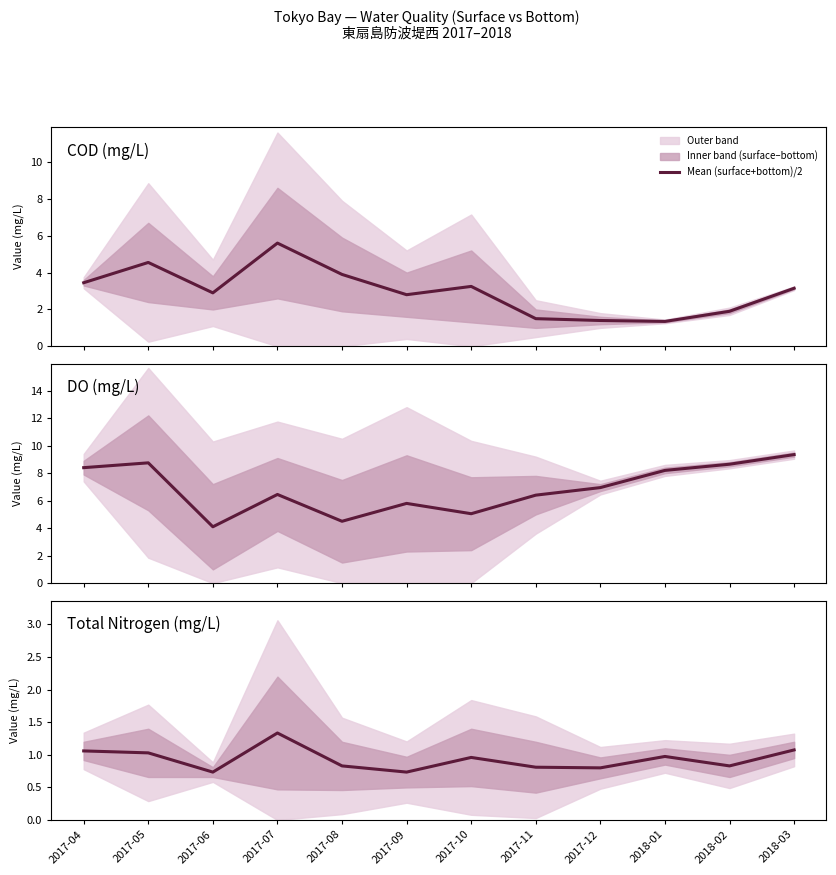

Is it true that the value at 2017-08 is 1.5?

False